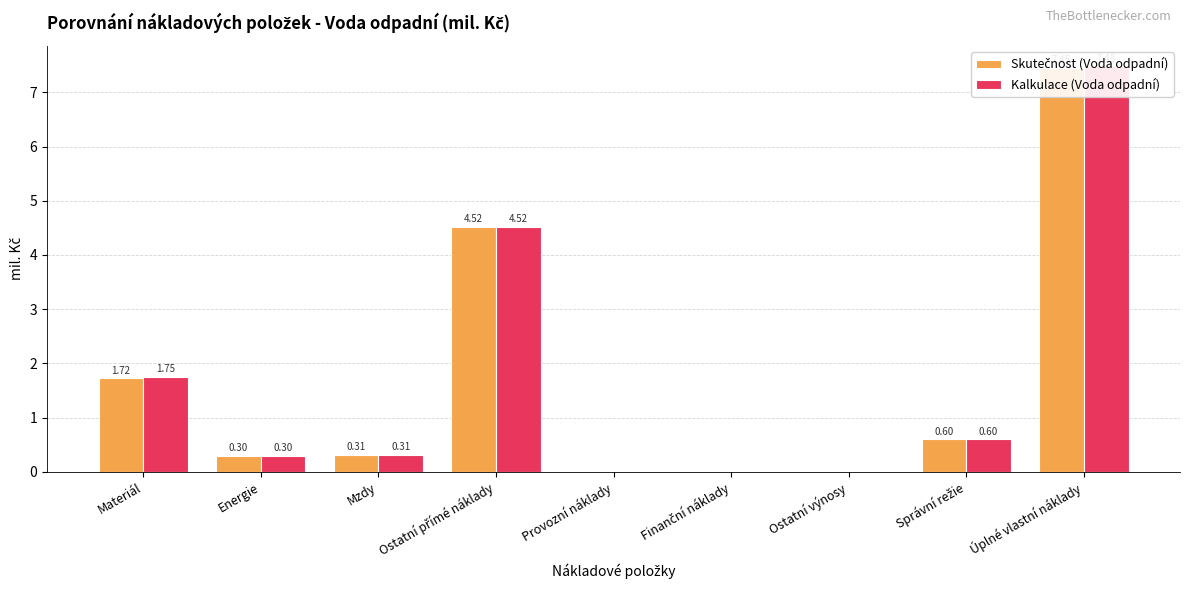

At how many categories does at least one series exceed 4?

2